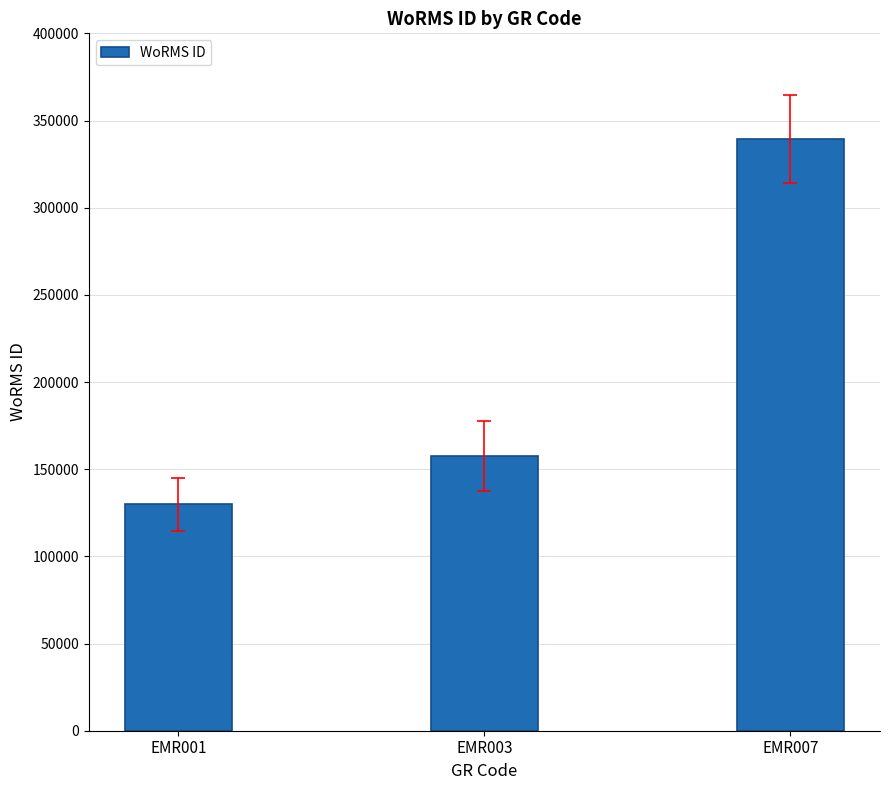

Does the chart contain stacked bars?

No